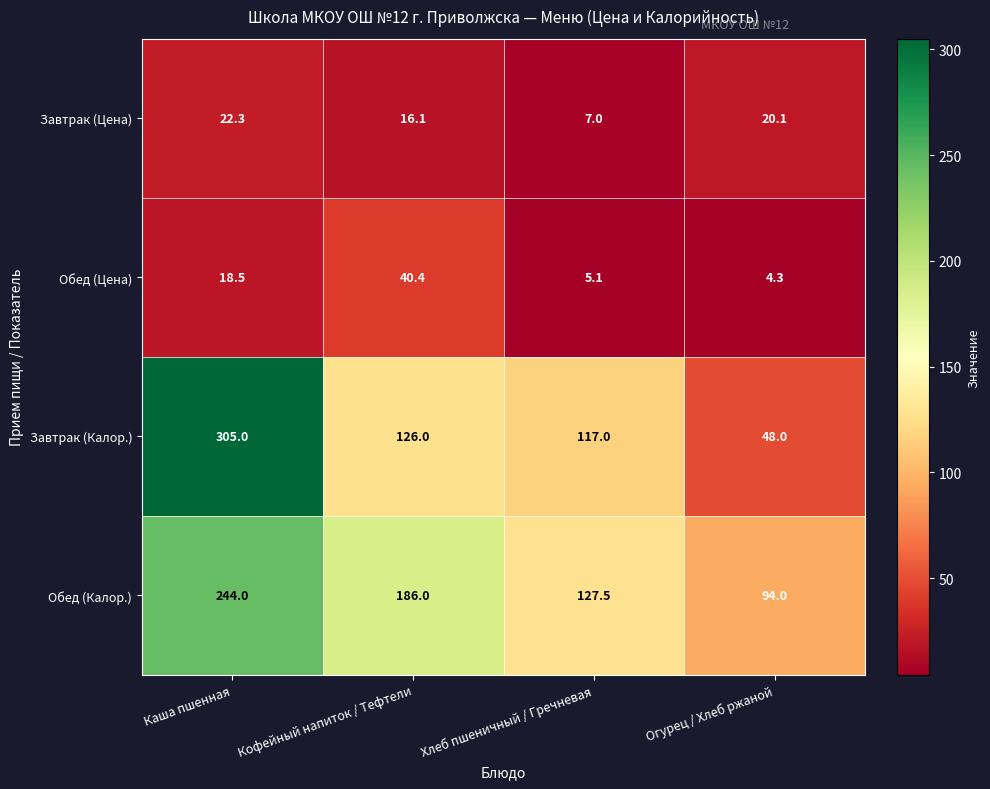

List the series in order of their peak value, lowest first.

Завтрак (Цена), Обед (Цена), Обед (Калор.), Завтрак (Калор.)